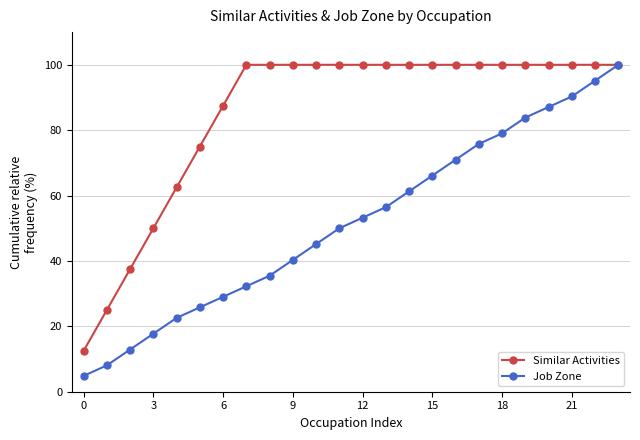

What is the minimum value shown in the chart?

4.8